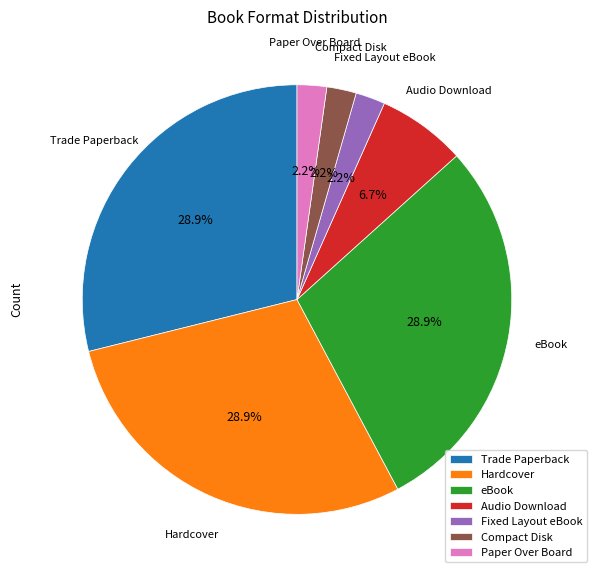

Is there a majority slice in this chart?

No